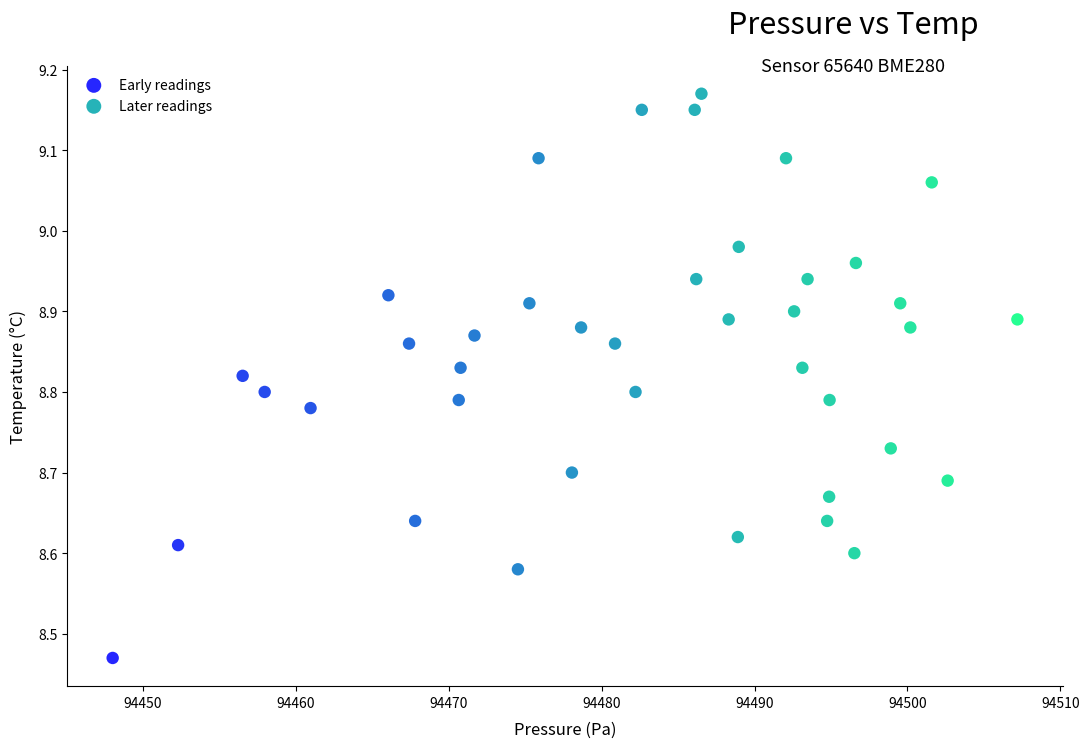

Which series has the widest spread of Y values?

Early readings